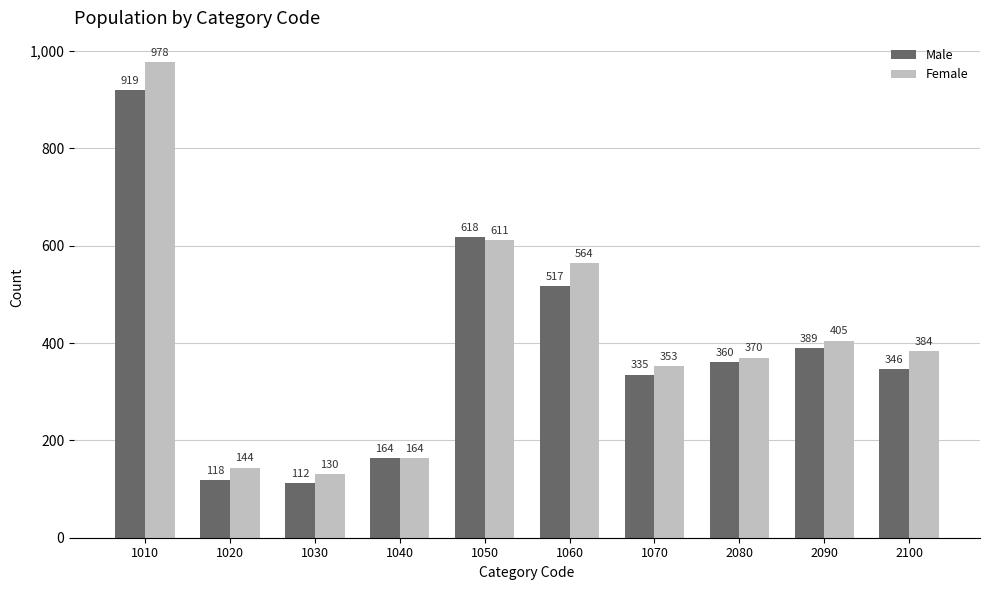

Read the Female value at 1010, to the nearest 10.

980